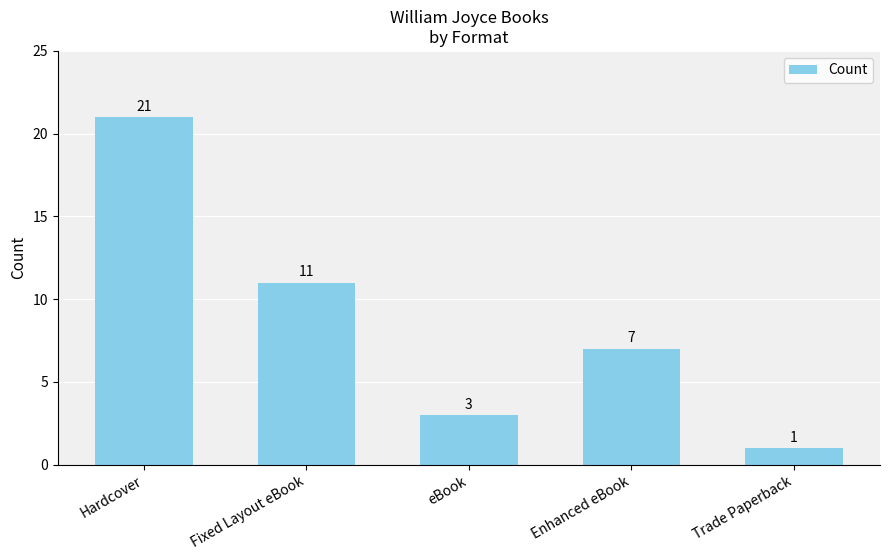

How many categories are shown in the chart?

5